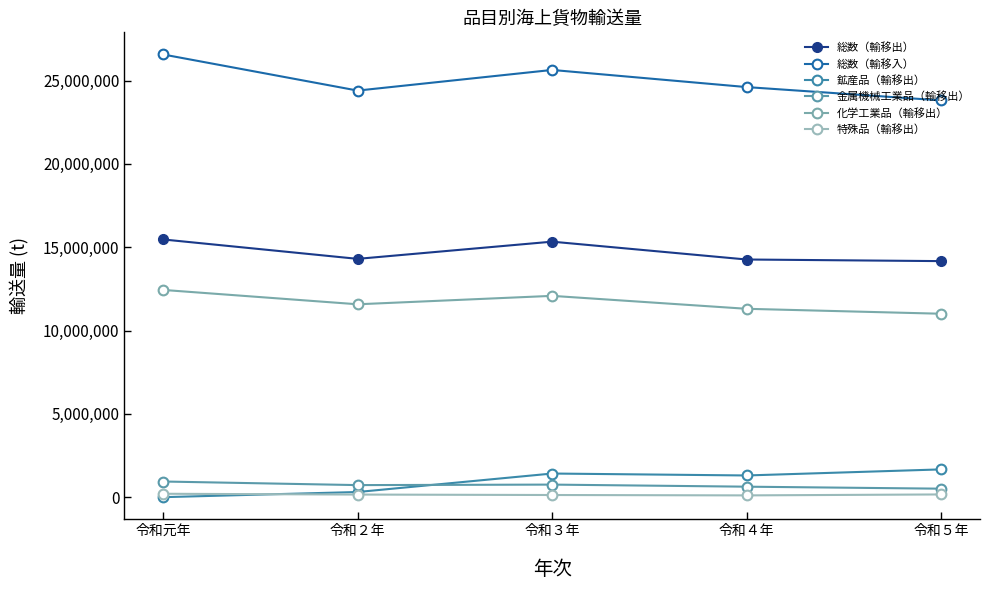

Which series changed the most between 令和元年 and 令和４年?

総数（輸移入）